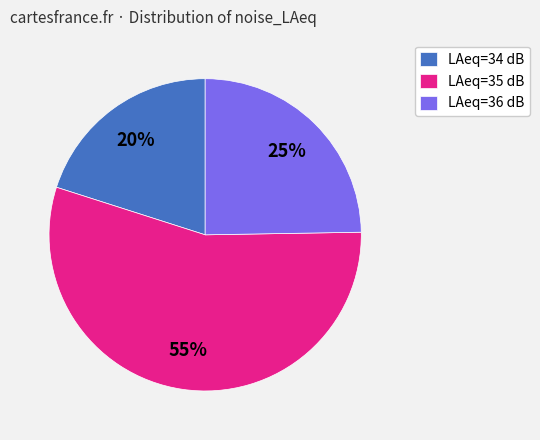

Rank the categories by value from highest to lowest.

LAeq=35 dB, LAeq=36 dB, LAeq=34 dB